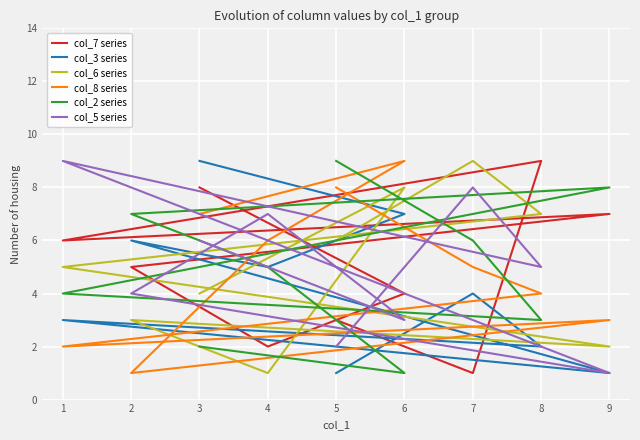

At which label is col_8 series closest to 5?

7